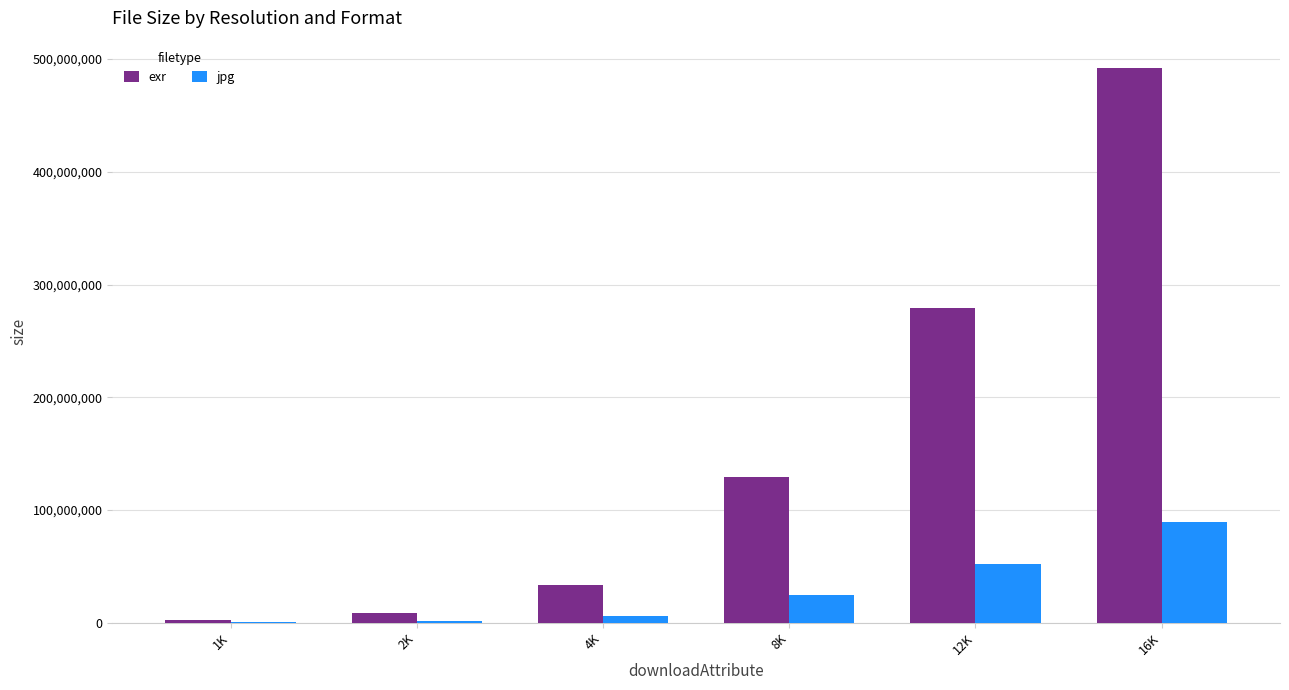

What is the maximum value shown in the chart?

491776077